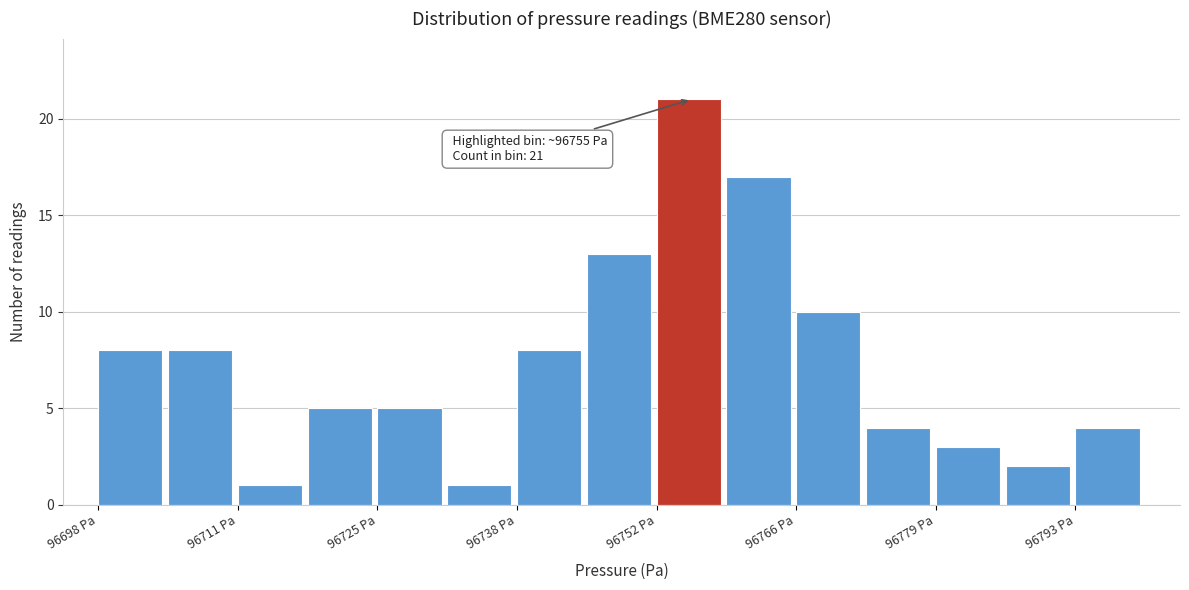

Read against the x-axis, roughly where is the centre of the tallest bar?

96756